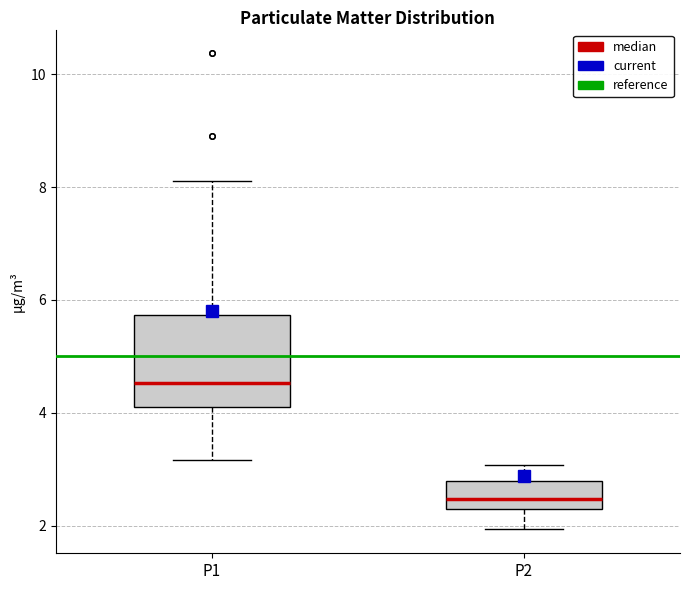

Where does the upper whisker of the box for P2 end on the y-axis? The values are not printed on the chart, so give them approximately, as read against the axis.

3.0